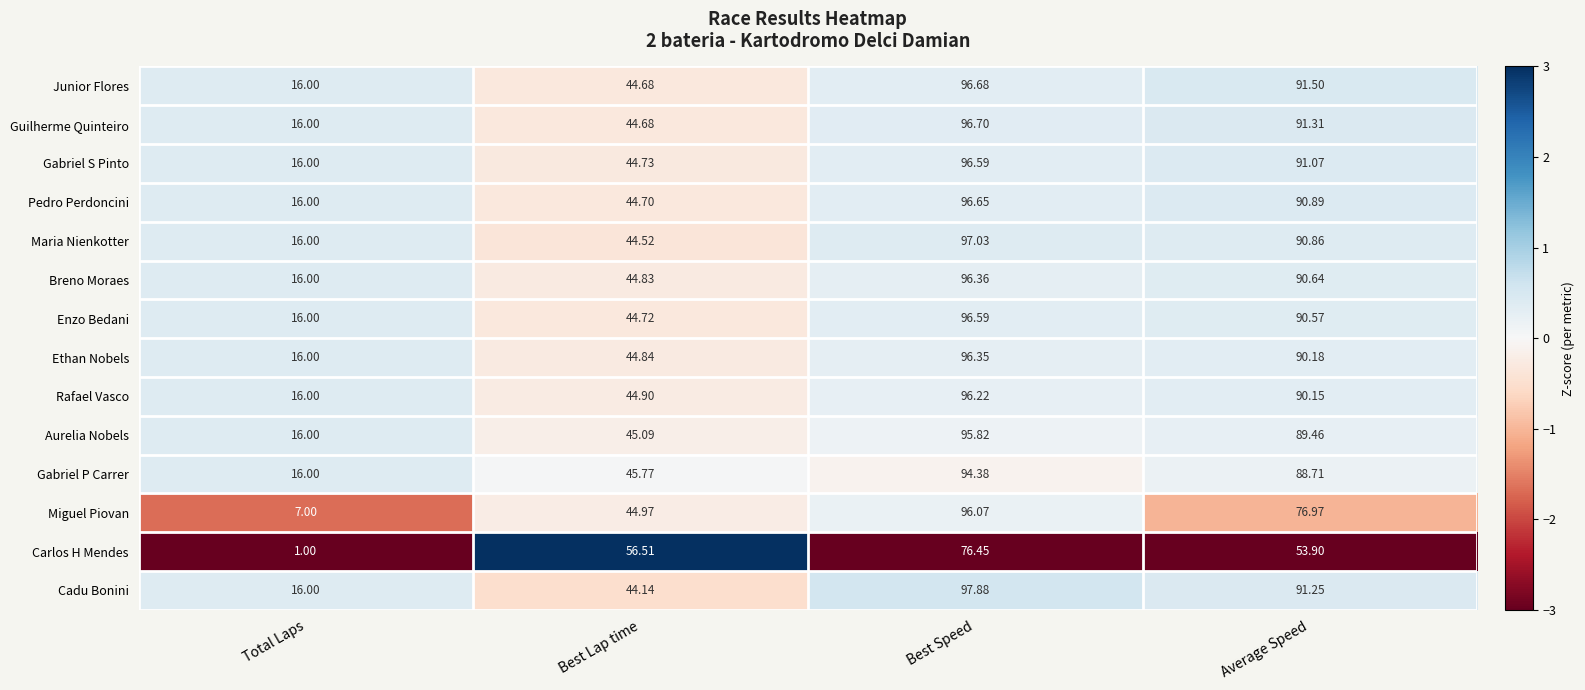

Between Best Speed and Average Speed, which series saw the biggest shift?

Carlos H Mendes